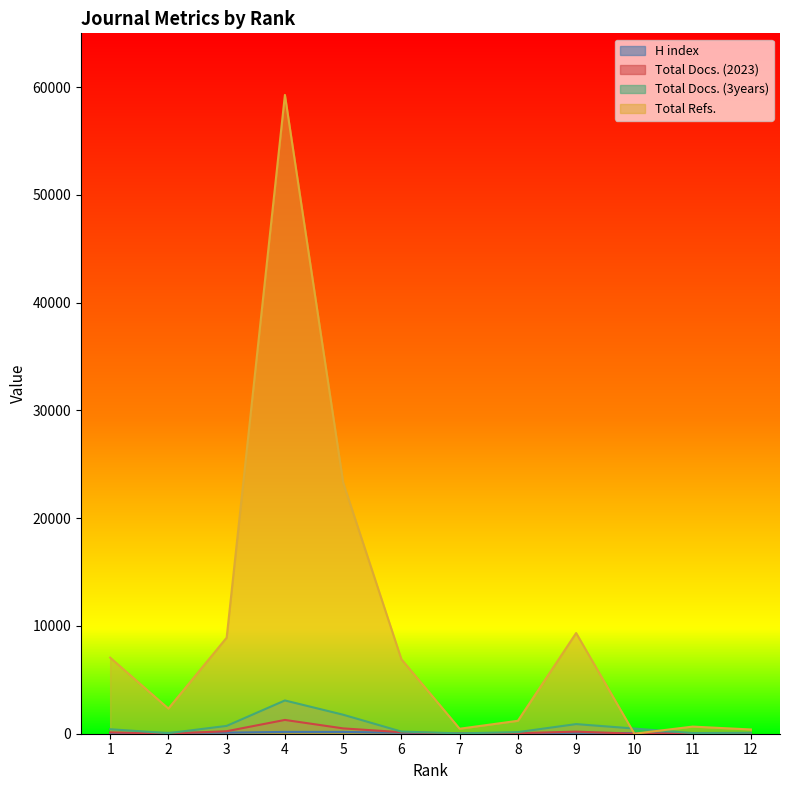

Reading left to right, list all the values displayed in this chart.

H index: 1=69	2=73	3=100	4=168	5=167	6=90	7=11	8=41	9=91	10=54	11=31	12=3
Total Docs. (2023): 1=122	2=10	3=232	4=1280	5=495	6=141	7=11	8=47	9=194	10=0	11=21	12=23
Total Docs. (3years): 1=417	2=52	3=726	4=3087	5=1763	6=198	7=34	8=148	9=893	10=480	11=62	12=86
Total Refs.: 1=7061	2=2333	3=8913	4=59283	5=23313	6=6913	7=463	8=1201	9=9344	10=0	11=661	12=395